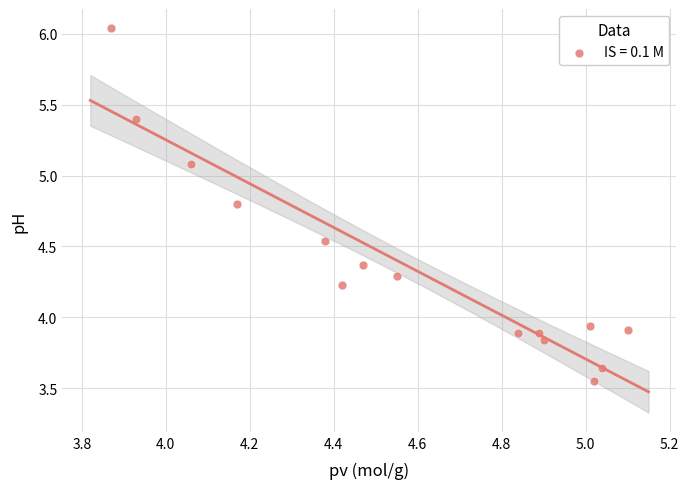

What is the range of Y values (max minus min)?

2.5